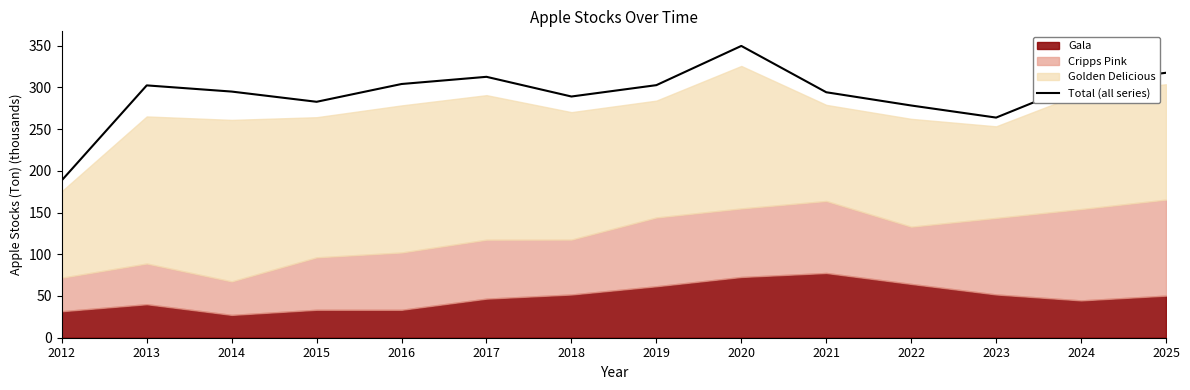

Count the number of categories in the chart.

14